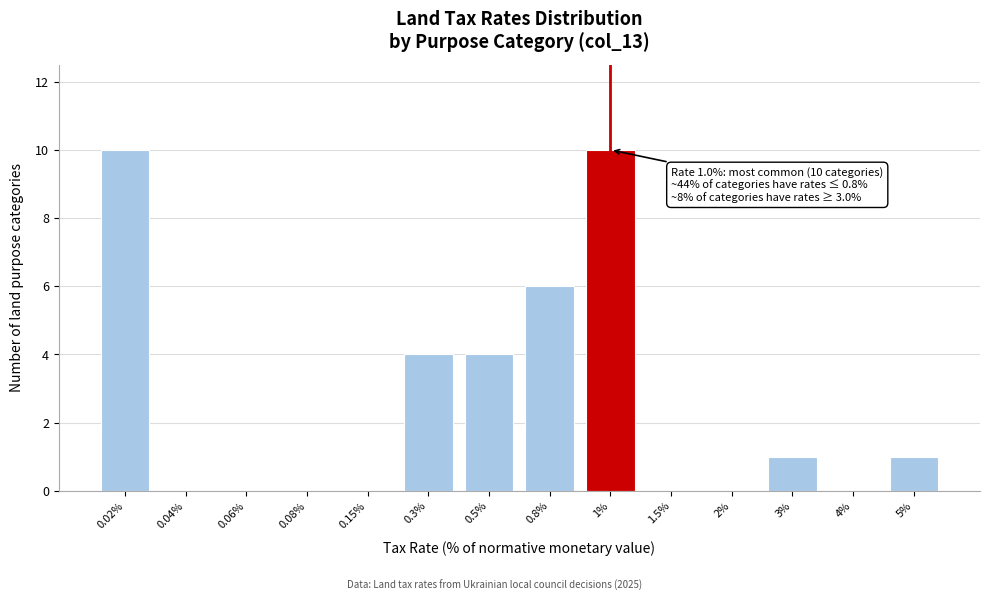

Reading left to right, extract all data points from this chart.

0.02%=10	0.04%=0	0.06%=0	0.08%=0	0.15%=0	0.3%=4	0.5%=4	0.8%=6	1%=10	1.5%=0	2%=0	3%=1	4%=0	5%=1